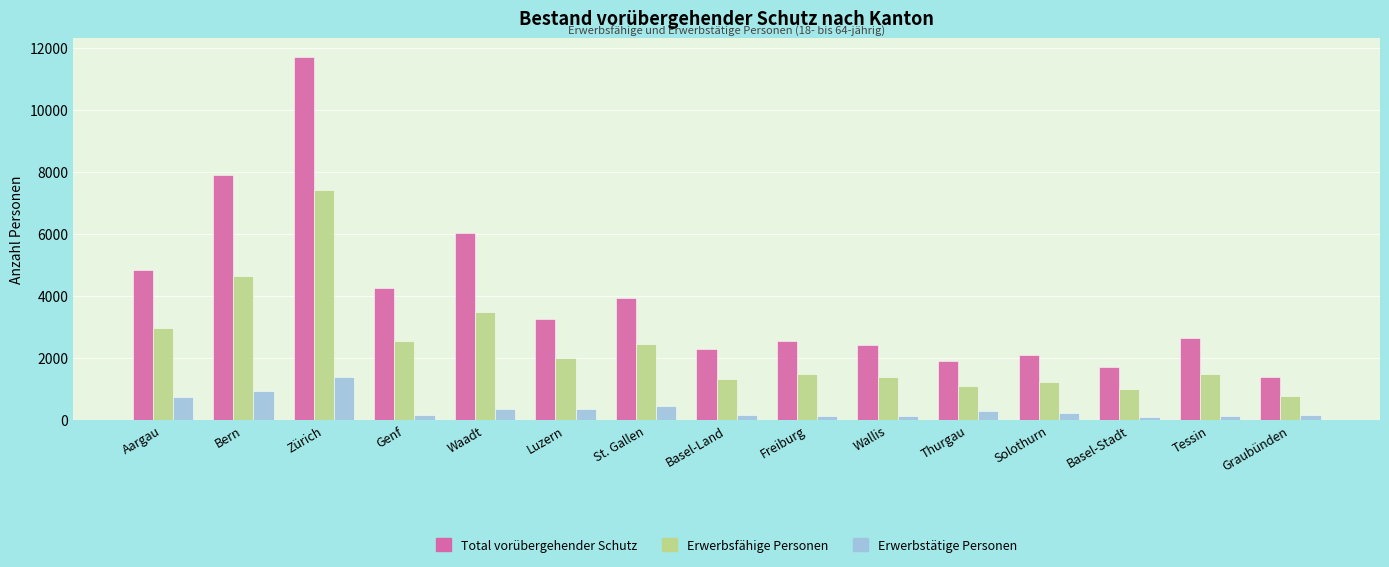

Between Bern and Zürich, which series saw the biggest shift?

Total vorübergehender Schutz